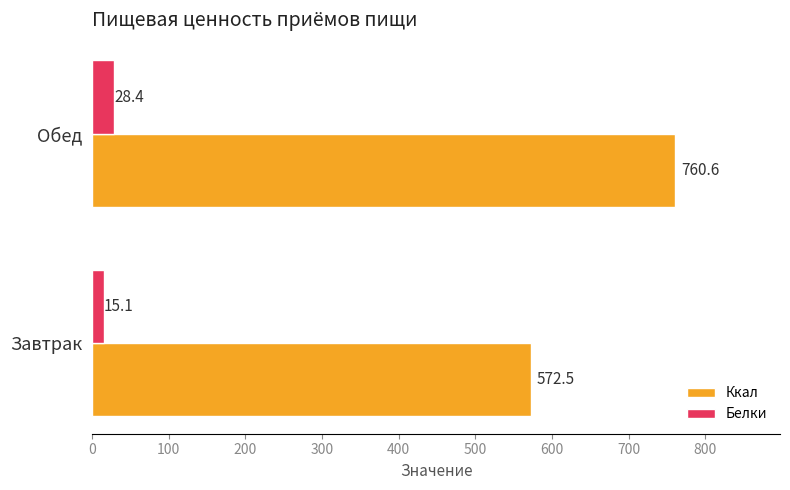

What are all the series names shown in the legend?

Ккал, Белки